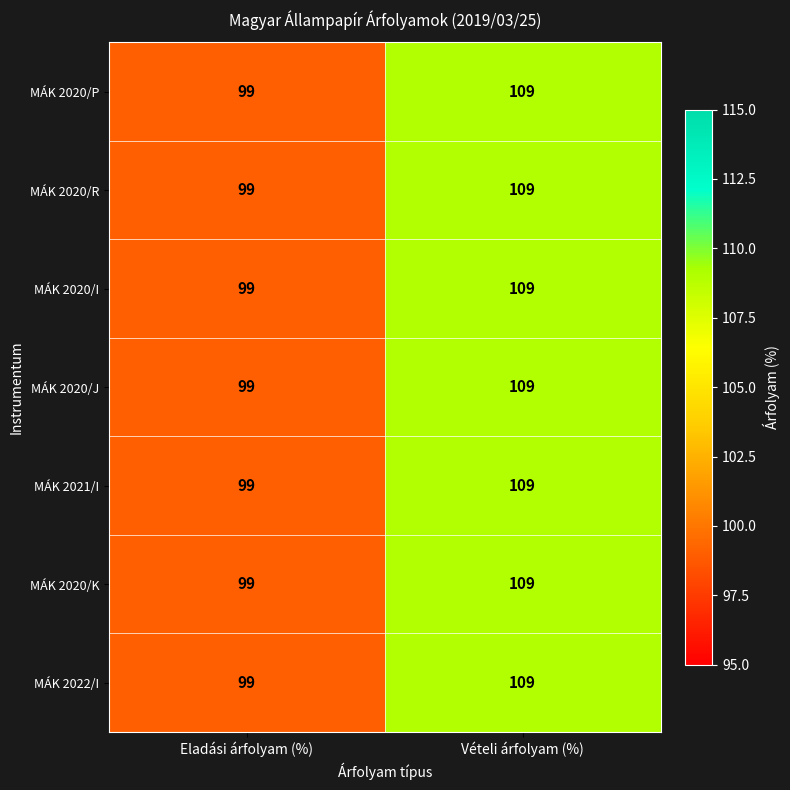

Reading left to right, list all the values displayed in this chart.

MÁK 2020/P: 99	109
MÁK 2020/R: 99	109
MÁK 2020/I: 99	109
MÁK 2020/J: 99	109
MÁK 2021/I: 99	109
MÁK 2020/K: 99	109
MÁK 2022/I: 99	109